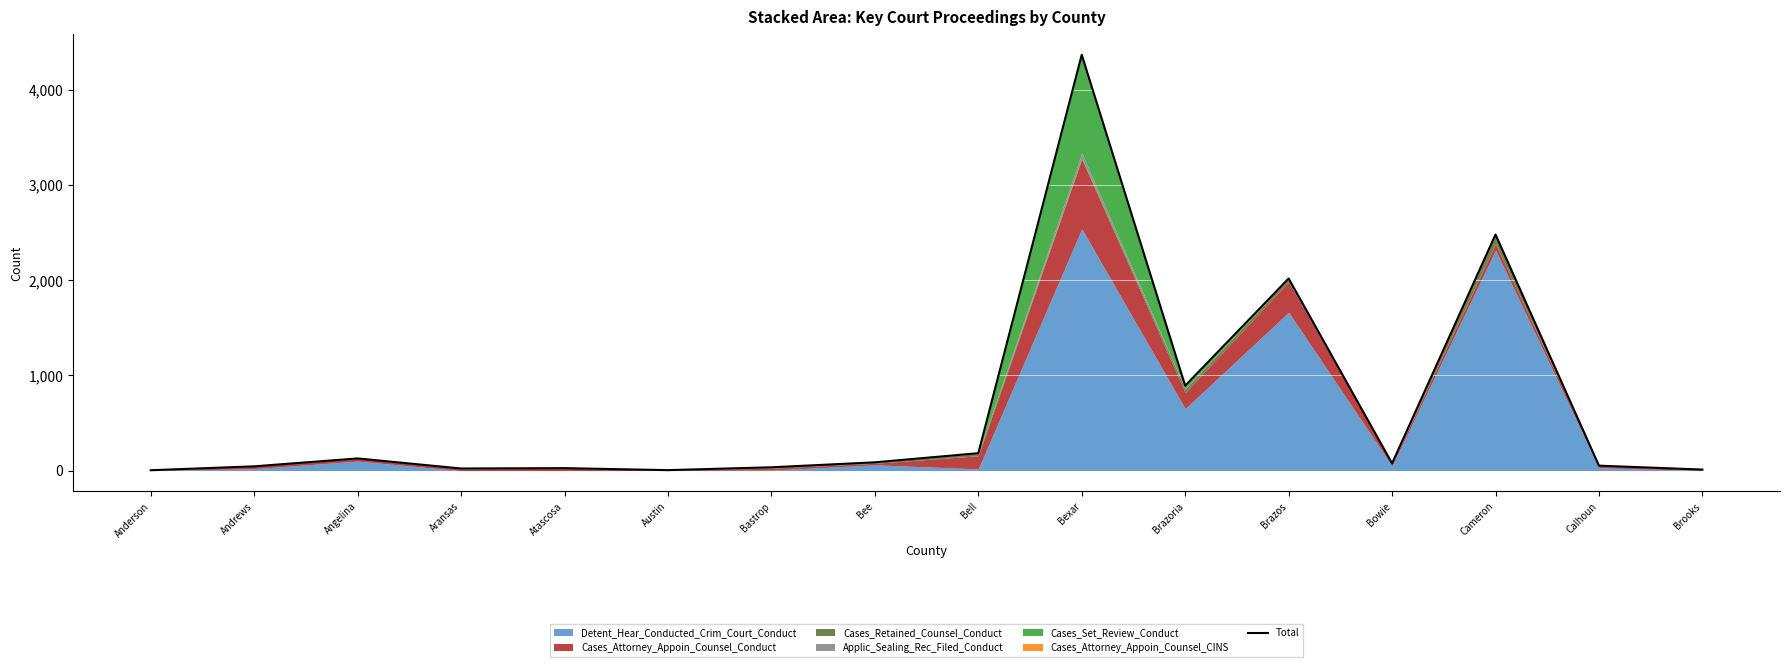

Rank the categories by value from lowest to highest.

Anderson, Austin, Brooks, Aransas, Atascosa, Bastrop, Andrews, Calhoun, Bowie, Bee, Angelina, Bell, Brazoria, Brazos, Cameron, Bexar